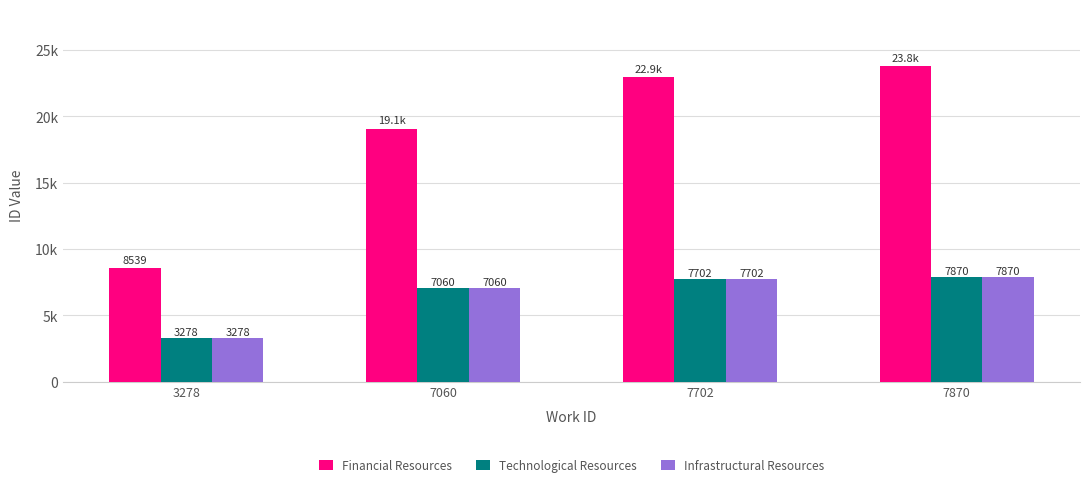

What is the maximum value shown in the chart?

23790